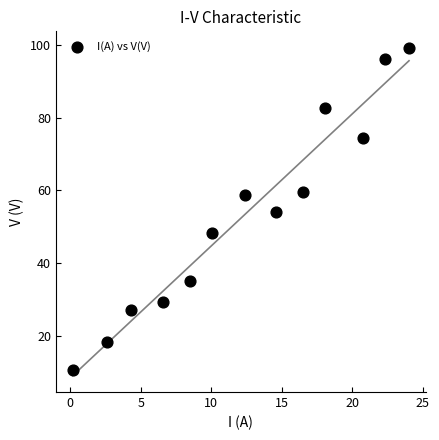

What is the range of X values (max minus min)?

23.8